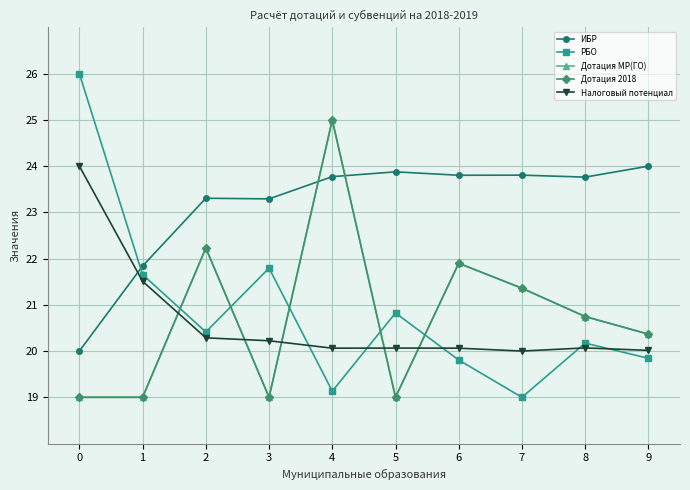

What is the difference between the maximum and minimum values in the Налоговый потенциал series?

4.0